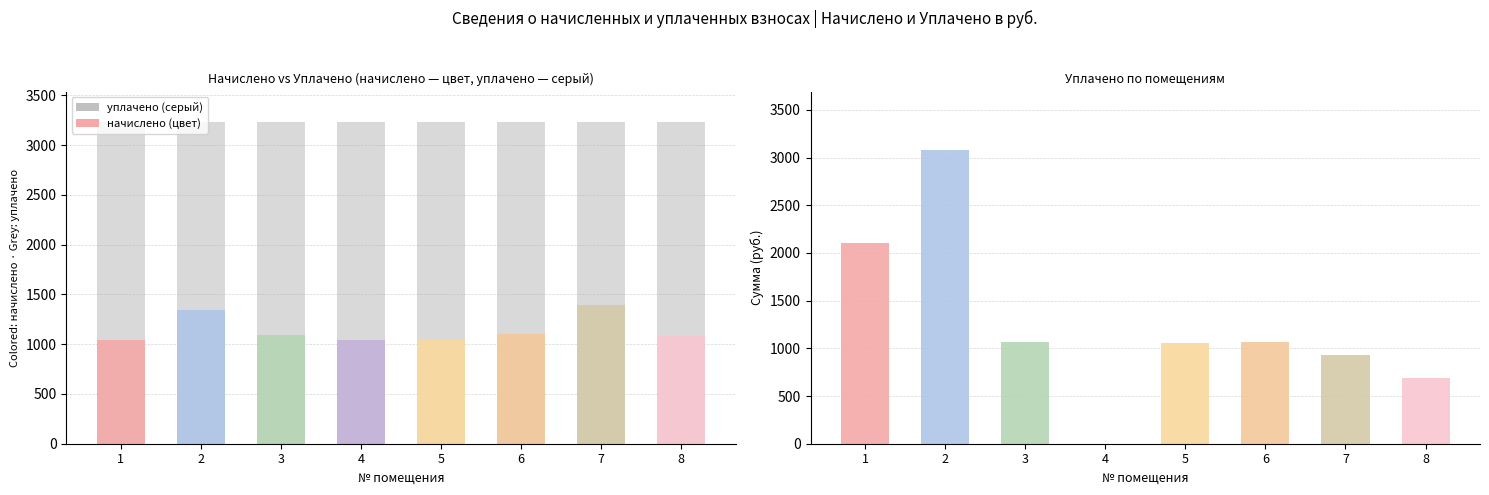

Is the value of начислено at 4 greater than the value of засчитано at 8?

Yes